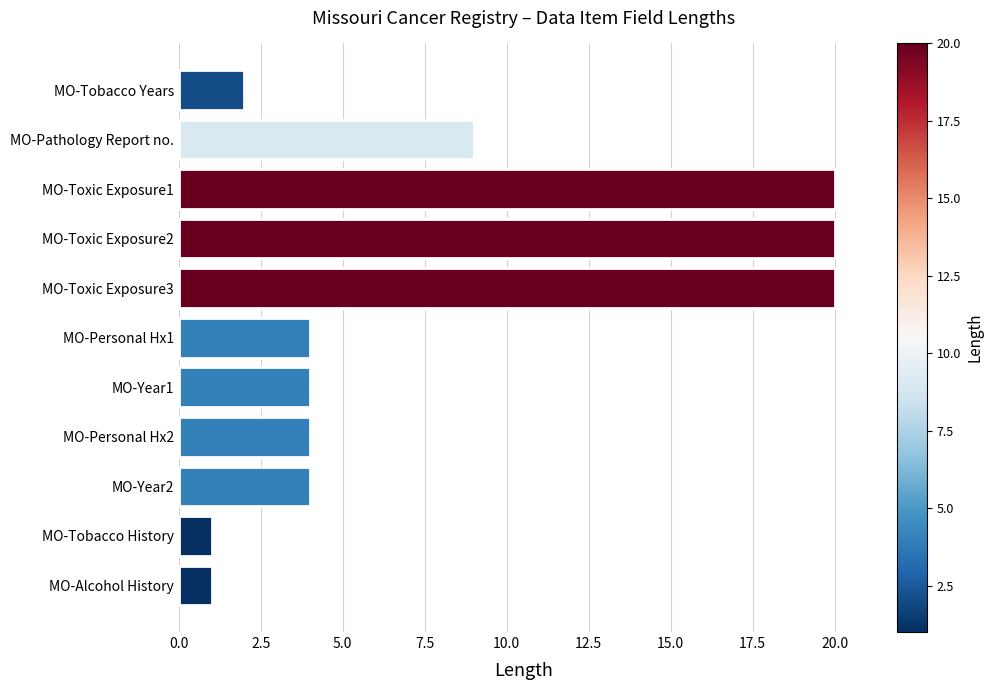

Does the chart contain any negative values?

No